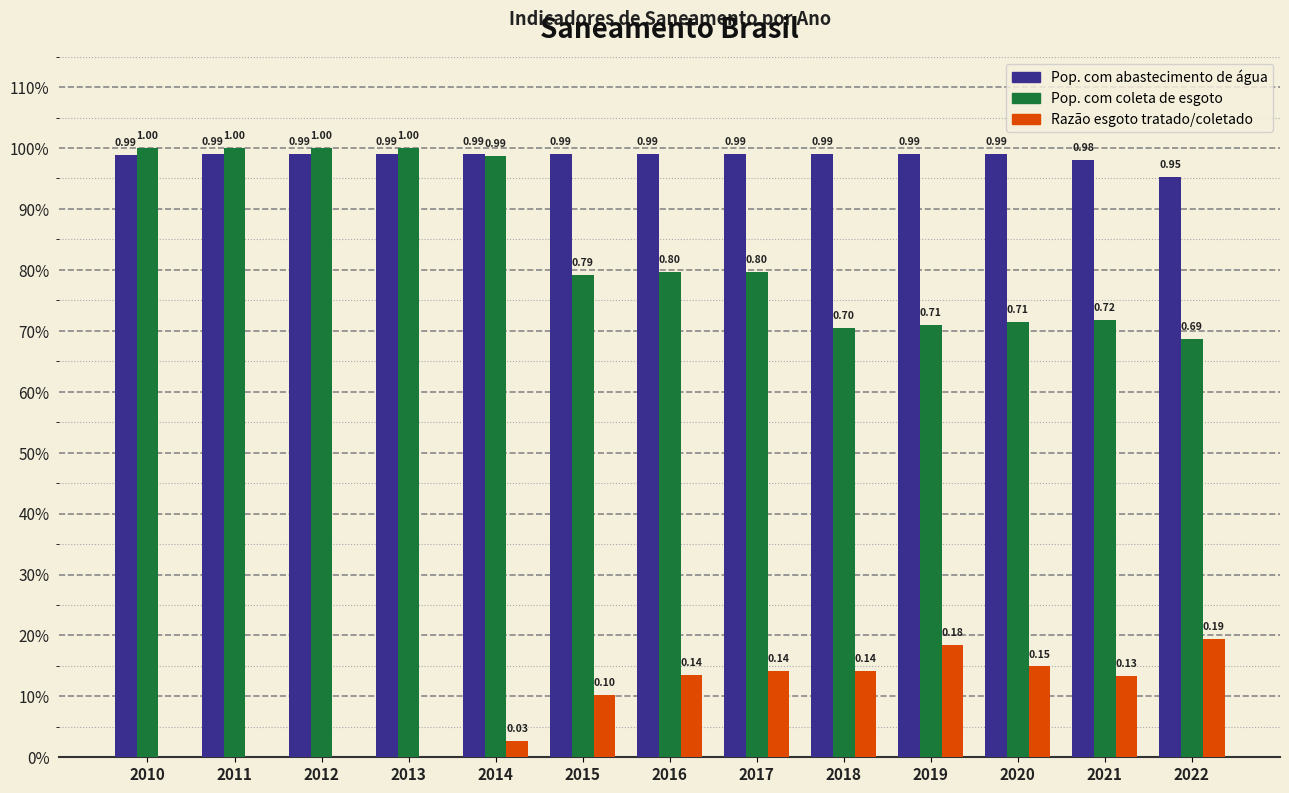

What is the highest value of the Pop. com coleta de esgoto series?

1.0